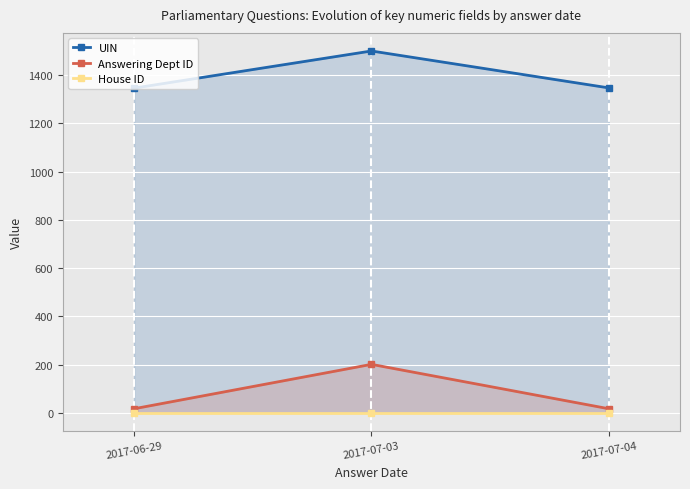

What is the minimum value shown in the chart?

1